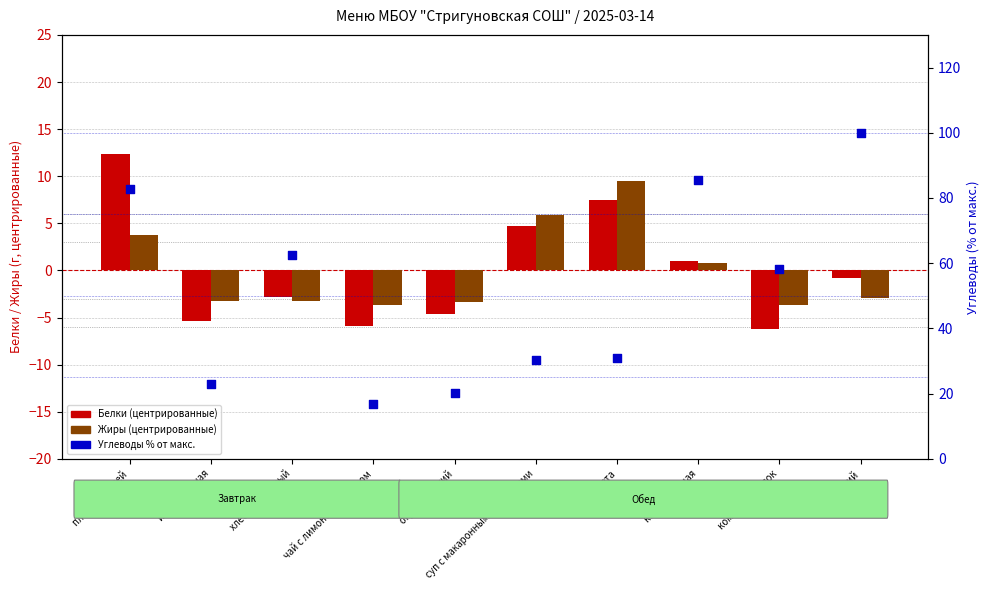

Which series has the largest total across all categories?

Углеводы % от макс.